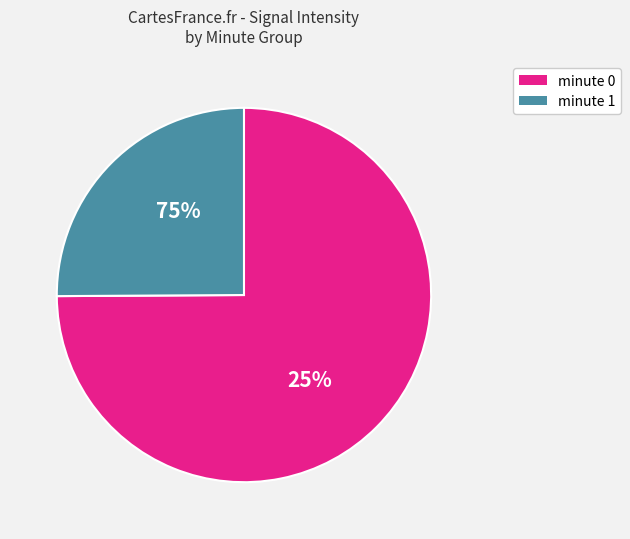

Does 39 represent more than half of the total?

No